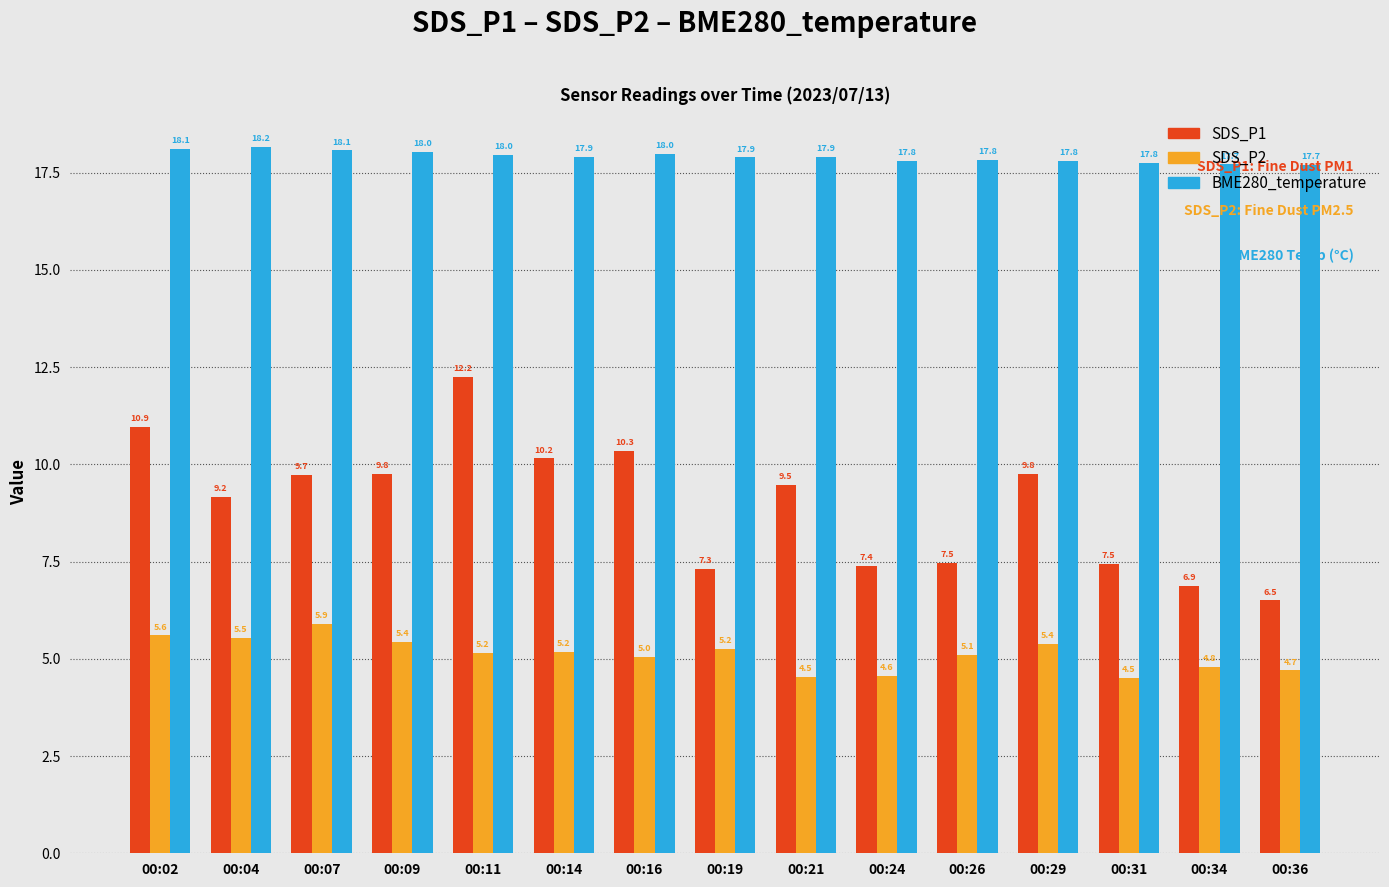

List the series in order of their peak value, lowest first.

SDS_P2, SDS_P1, BME280_temperature